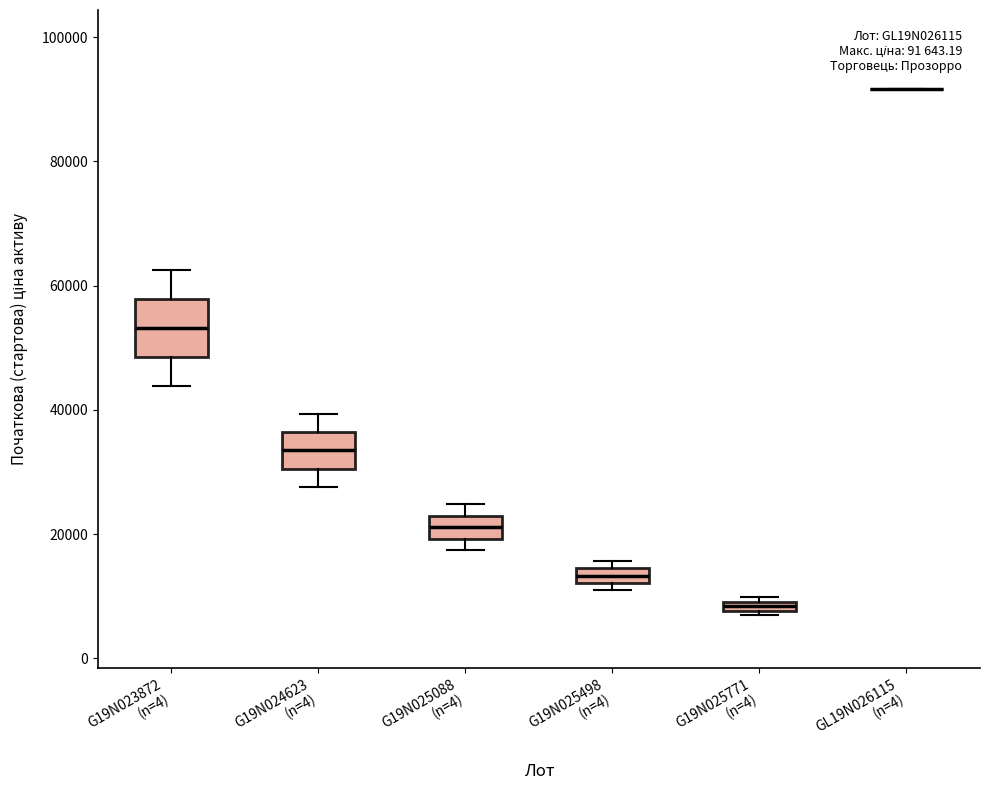

Where is the lower edge of the box for G19N025771 (n=4) on the y-axis? The values are not printed on the chart, so give them approximately, as read against the axis.

8000